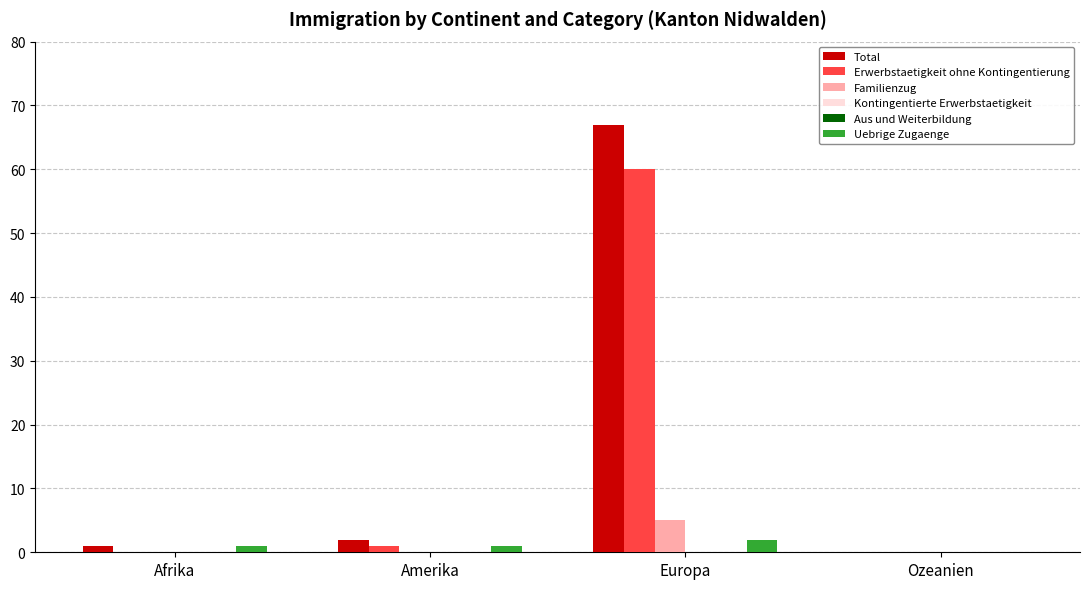

How many groups of bars are there?

4